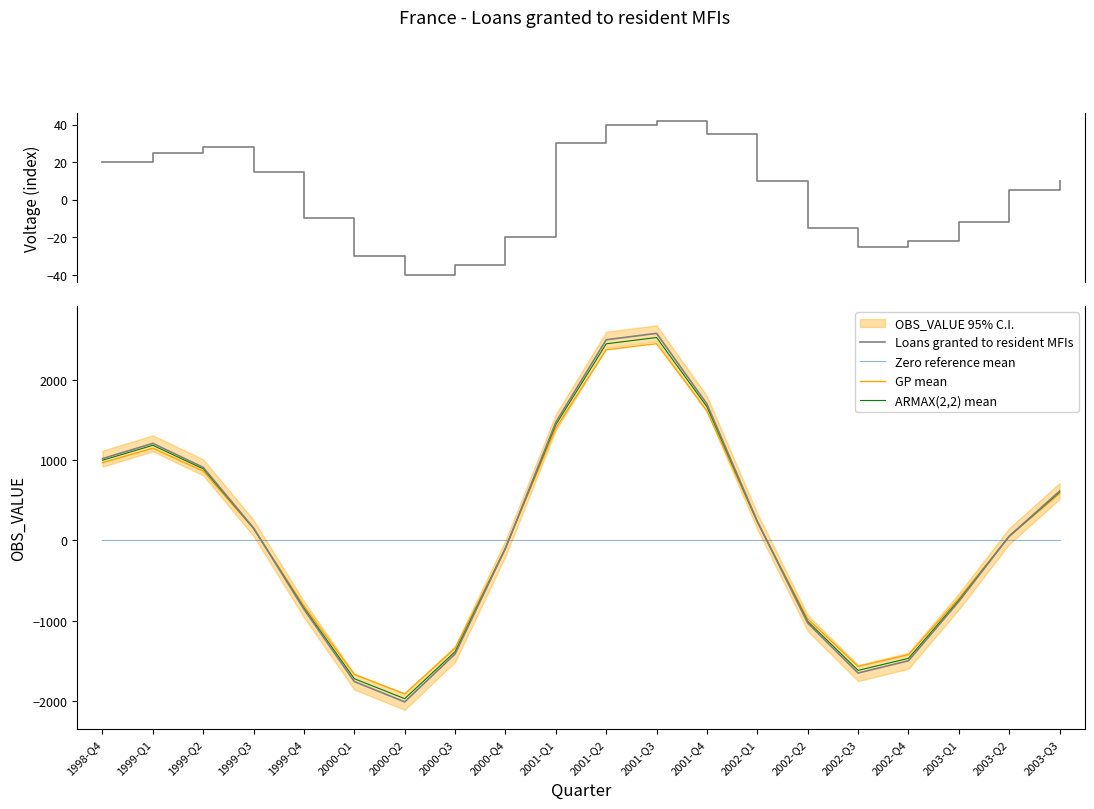

Between which two adjacent categories do GP mean and Loans granted to resident MFIs first intersect?

1999-Q3 and 1999-Q4